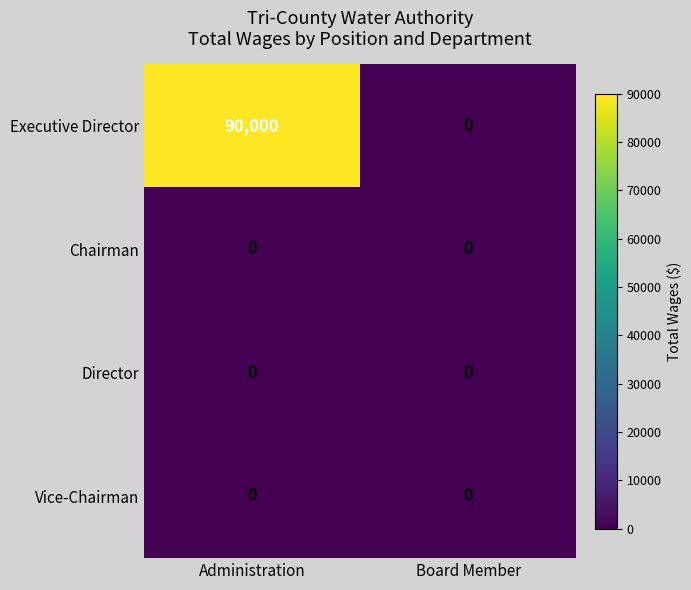

Which series has the largest total across all categories?

Executive Director